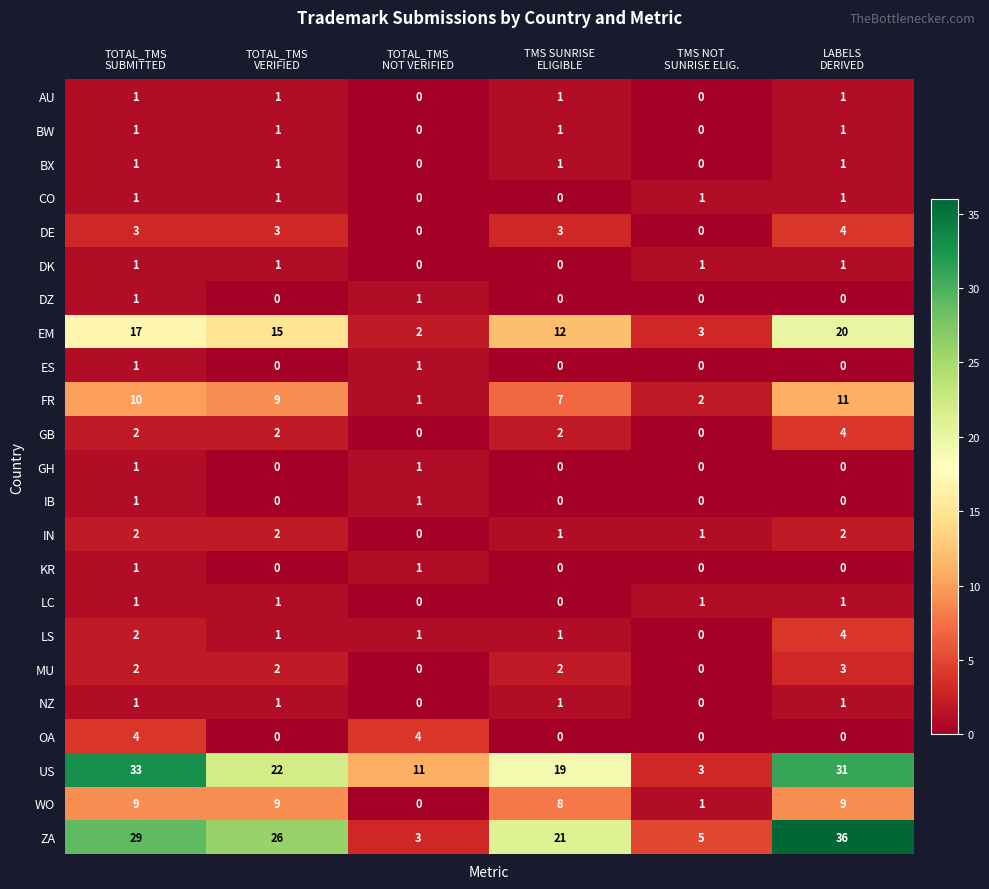

At which category is the sum across all series the highest?

LABELS
DERIVED